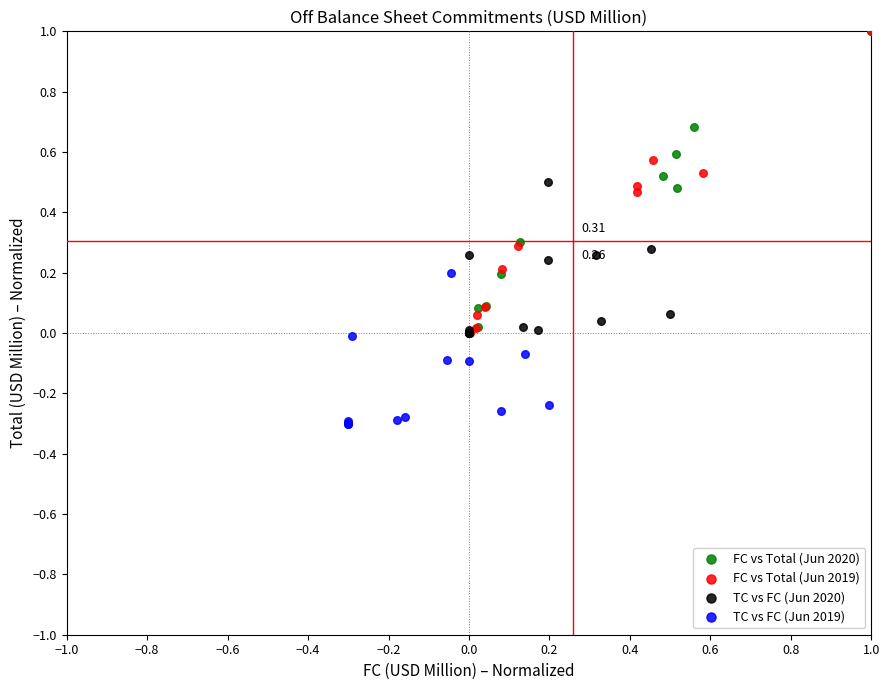

Which series reaches the minimum Y coordinate?

TC vs FC (Jun 2019)